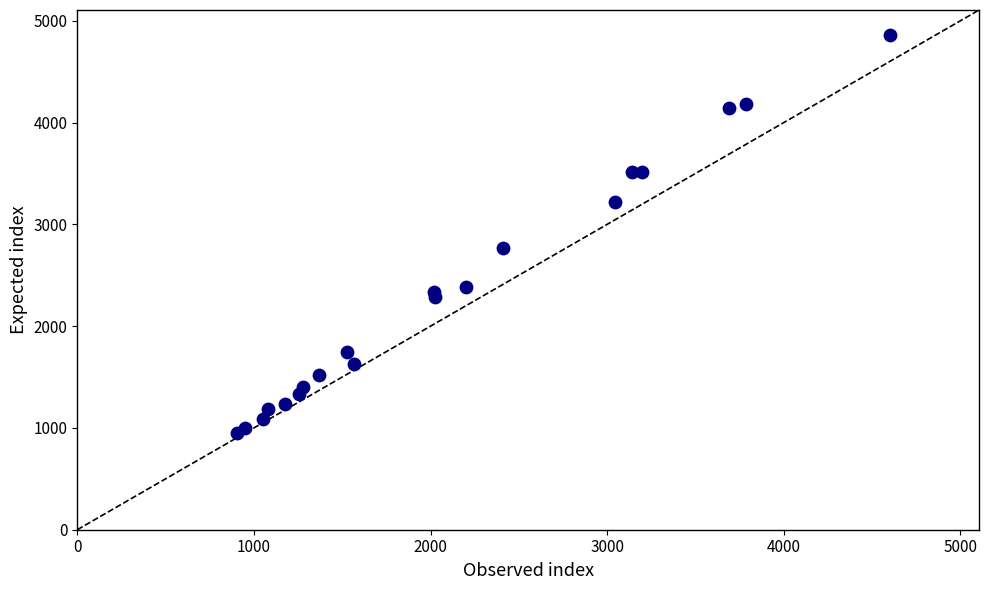

What Y value in the scatter plot is closest to 2907?

2763